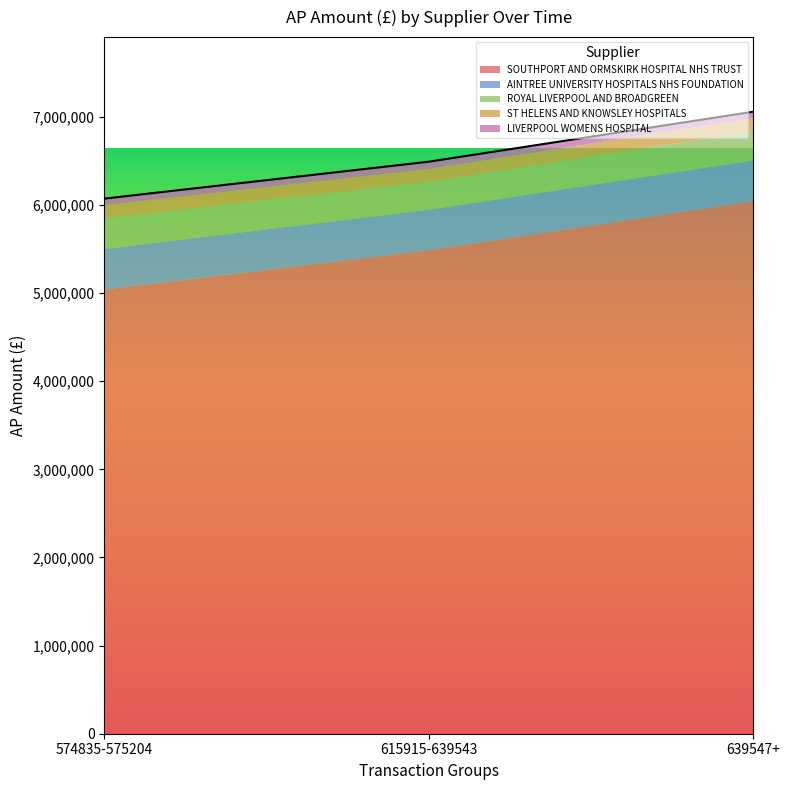

Reading right to left, extract all data points from this chart.

SOUTHPORT AND ORMSKIRK HOSPITAL NHS TRUST: 6042644	5484662	5038045
AINTREE UNIVERSITY HOSPITALS NHS FOUNDATION: 458873	458873	460300
ROYAL LIVERPOOL AND BROADGREEN: 334044	318538	351662
ST HELENS AND KNOWSLEY HOSPITALS: 147043	147043	147043
LIVERPOOL WOMENS HOSPITAL: 74000	80476	74000